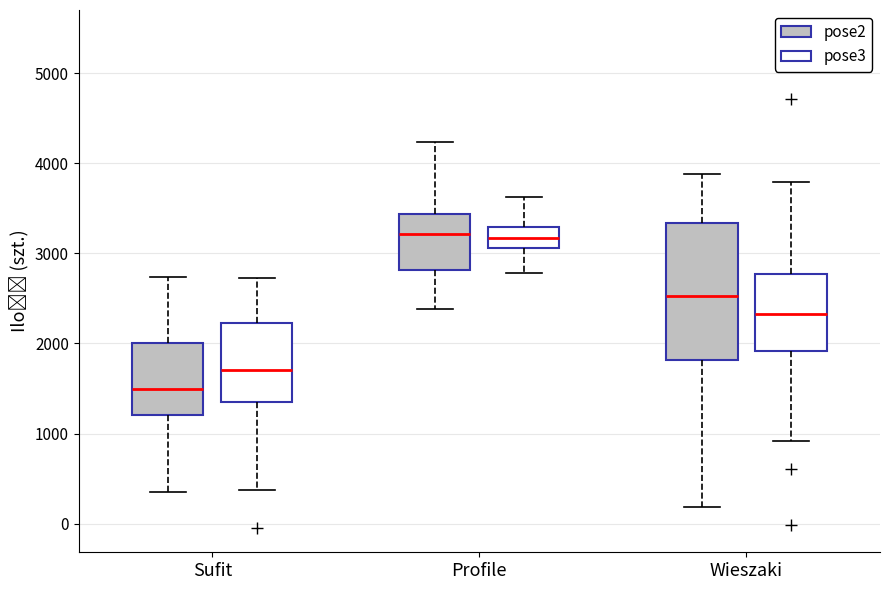

Reading left to right, read every box against the y-axis: the position of its median line, the range the box covers, and the ends of its whiskers. The values are not printed on the chart, so give them approximately, as read against the axis.

Sufit (pose2): median 1500, box 1200 to 2000, whiskers 300 to 2700
Sufit (pose3): median 1800, box 1400 to 2400, whiskers 300 to 2900
Profile (pose2): median 3200, box 2800 to 3400, whiskers 2400 to 4200
Profile (pose3): median 3500, box 3300 to 3800, whiskers 2700 to 4400
Wieszaki (pose2): median 2500, box 1800 to 3300, whiskers 200 to 3900
Wieszaki (pose3): median 2500, box 2000 to 2900, whiskers 1000 to 3900